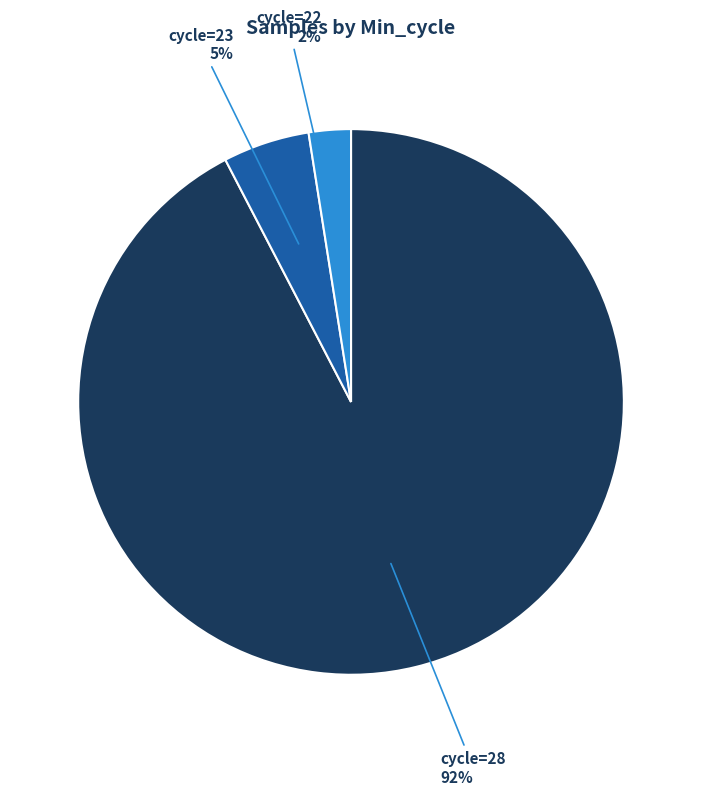

Is there any slice that represents more than half of the pie?

Yes